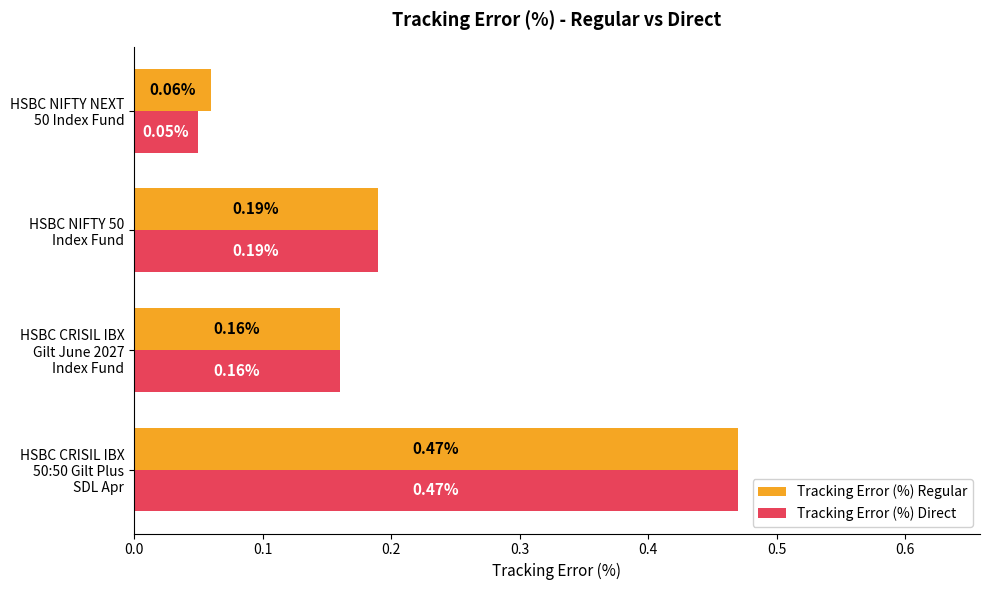

Rank the series by their average value, from lowest to highest.

Tracking Error (%) Direct, Tracking Error (%) Regular